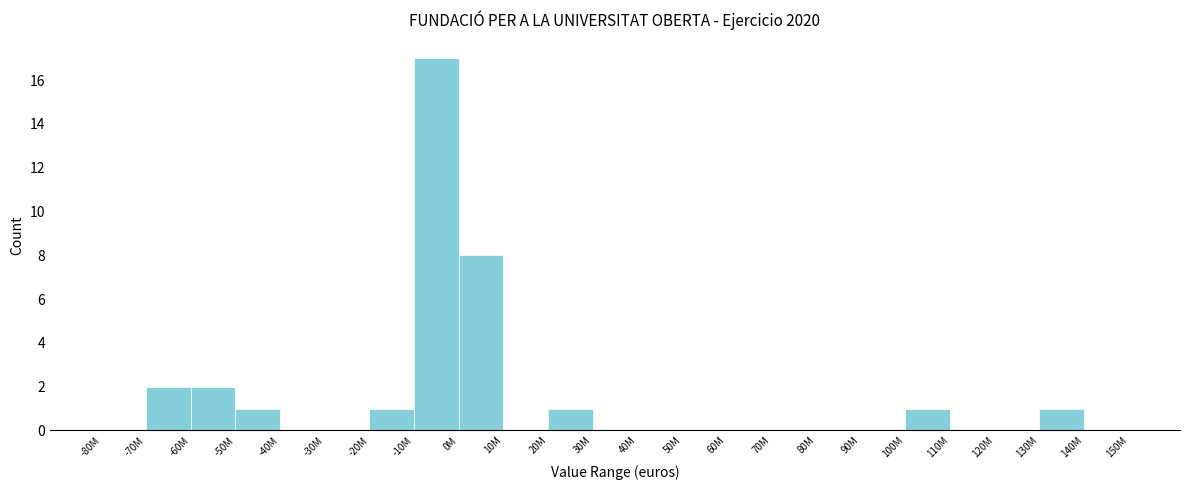

Reading left to right, extract all data points from this chart.

-80M=0	-70M=2	-60M=2	-50M=1	-40M=0	-30M=0	-20M=1	-10M=17	0M=8	10M=0	20M=1	30M=0	40M=0	50M=0	60M=0	70M=0	80M=0	90M=0	100M=1	110M=0	120M=0	130M=1	140M=0